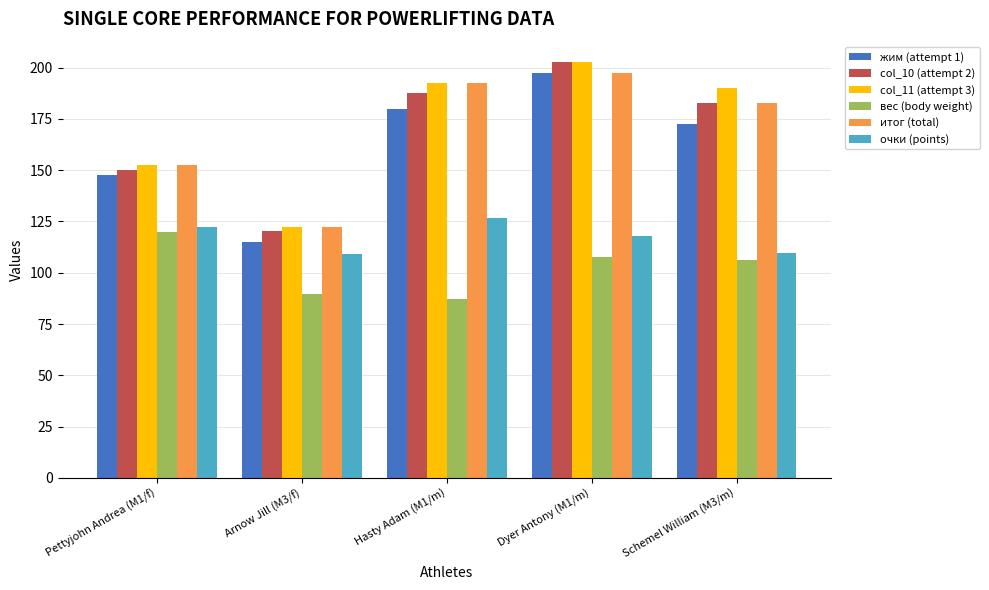

Does the chart contain stacked bars?

No